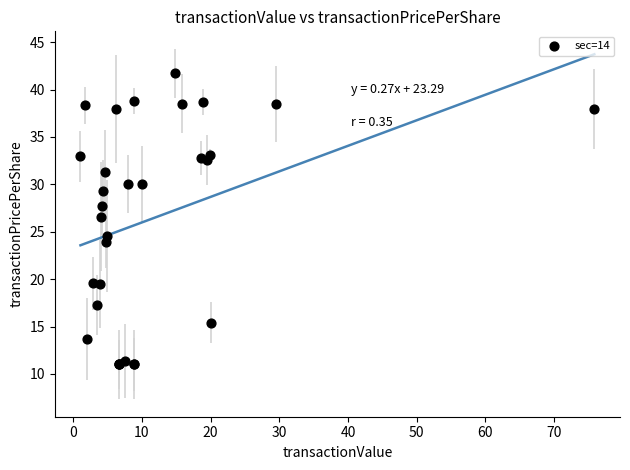

What Y value in the scatter plot is closest to 26?

26.6